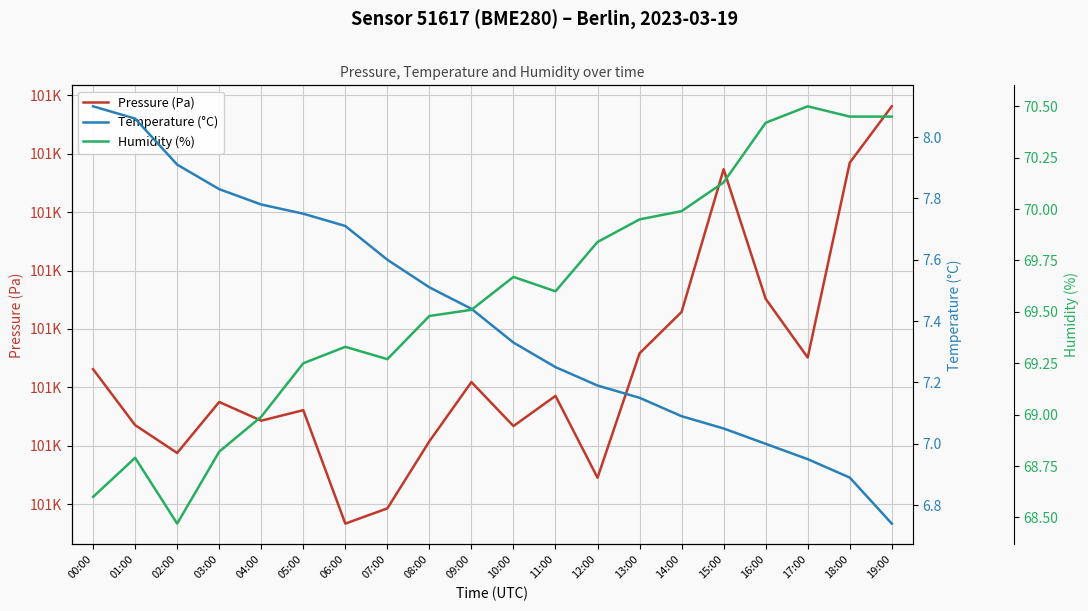

True or false: Humidity (%) and Pressure (Pa) cross at least once.

False